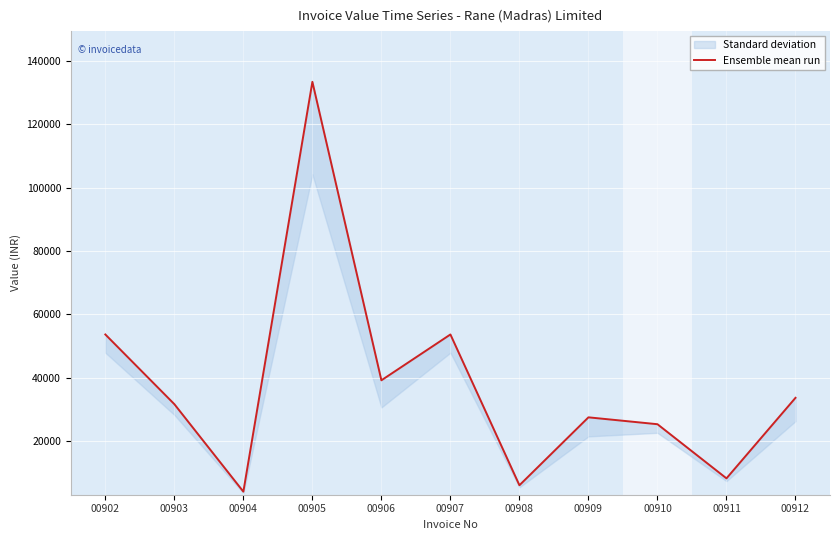

What is the sum of all values?

416192.3